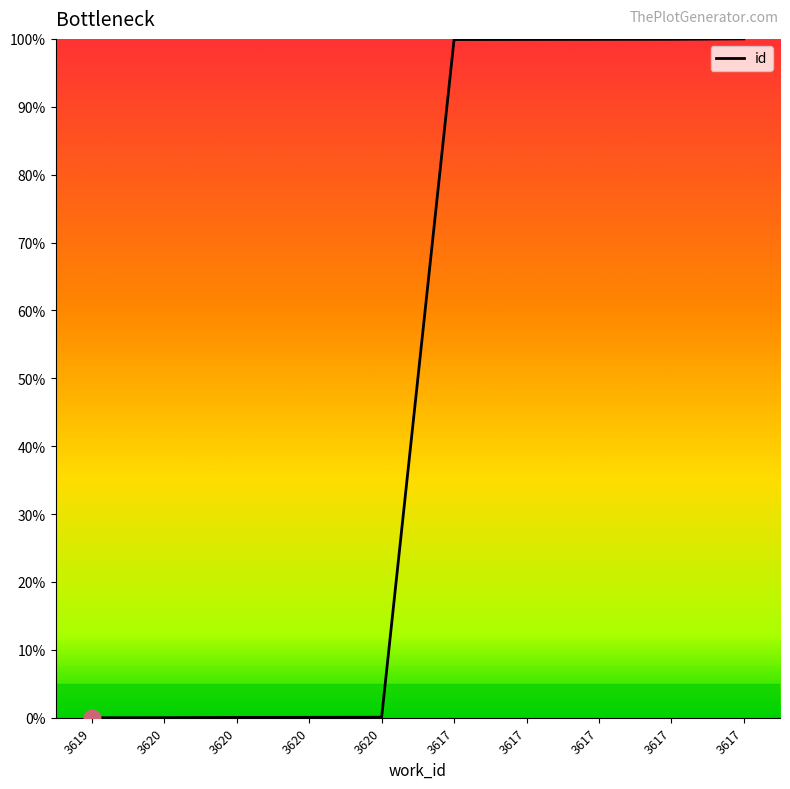

List the labels in order of value, largest first.

3617, 3617, 3617, 3617, 3617, 3620, 3620, 3620, 3620, 3619